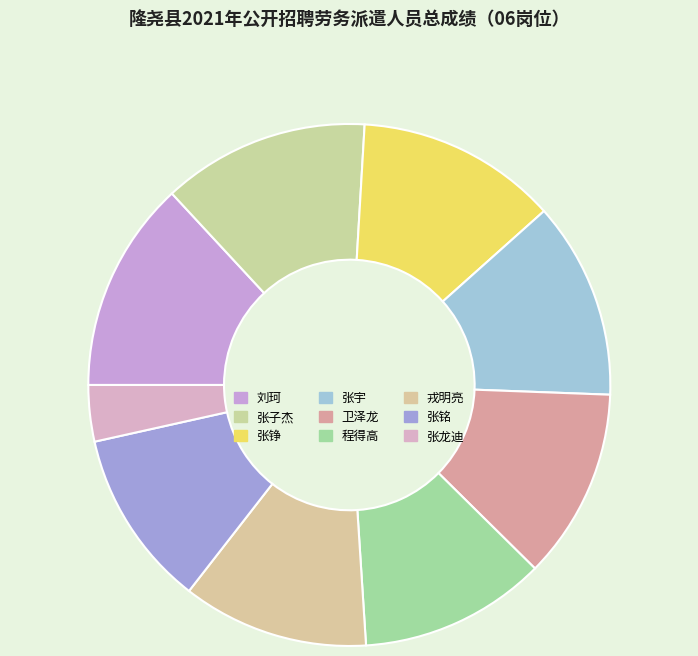

What percentage is the 张铭 slice, to the nearest percent?

11%